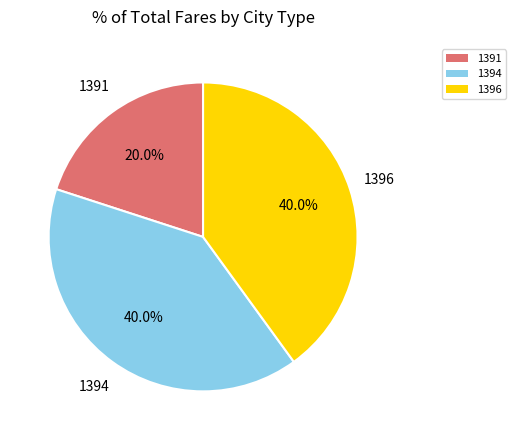

Combined, do 1394 and 1391 account for over 50%?

Yes